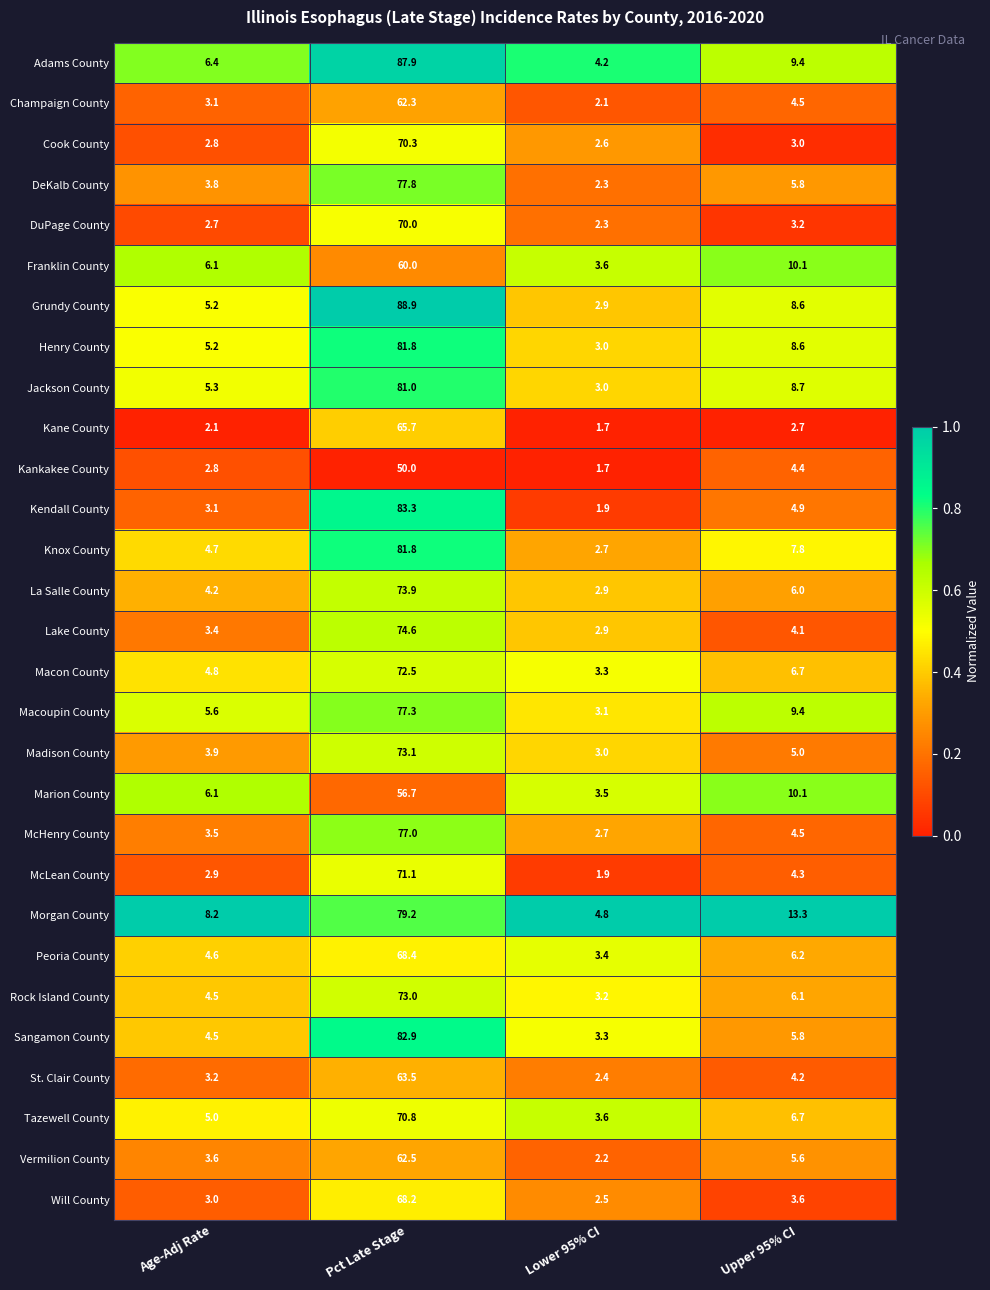

Which series changed the most between Age-Adj Rate and Upper 95% CI?

Morgan County